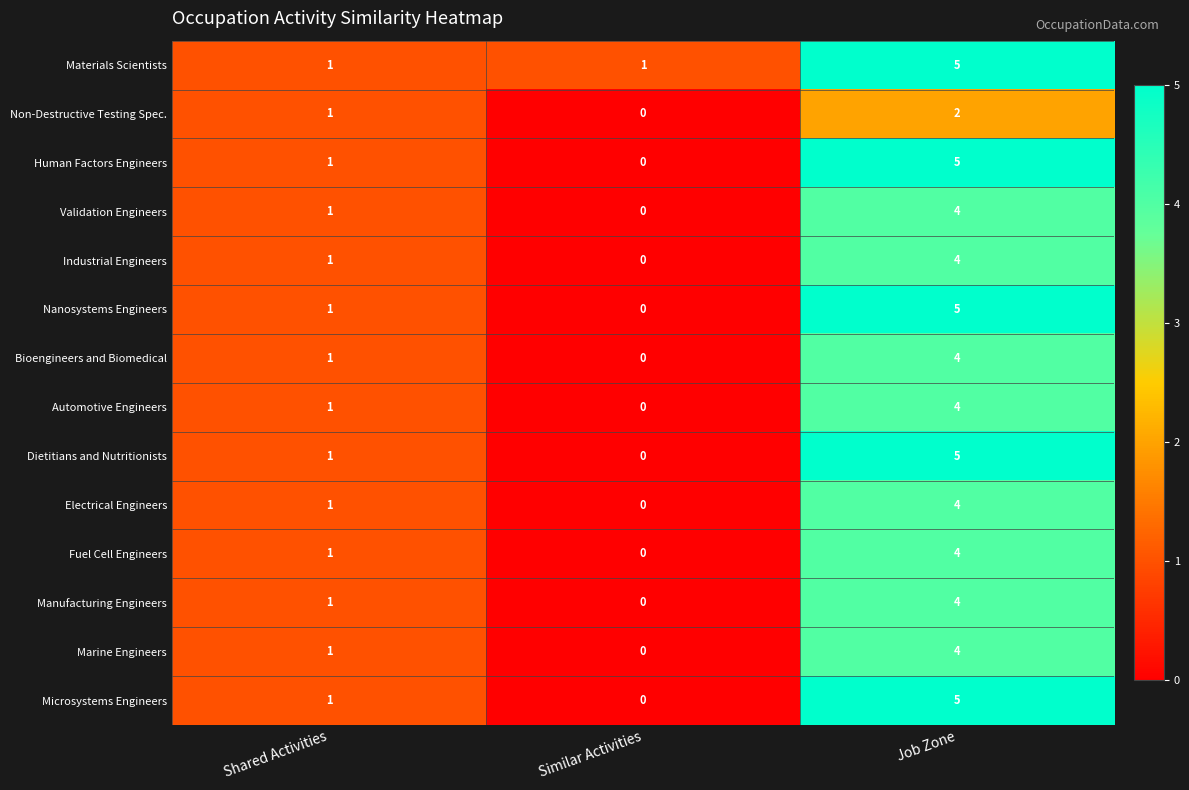

At how many categories does at least one series exceed 3?

1